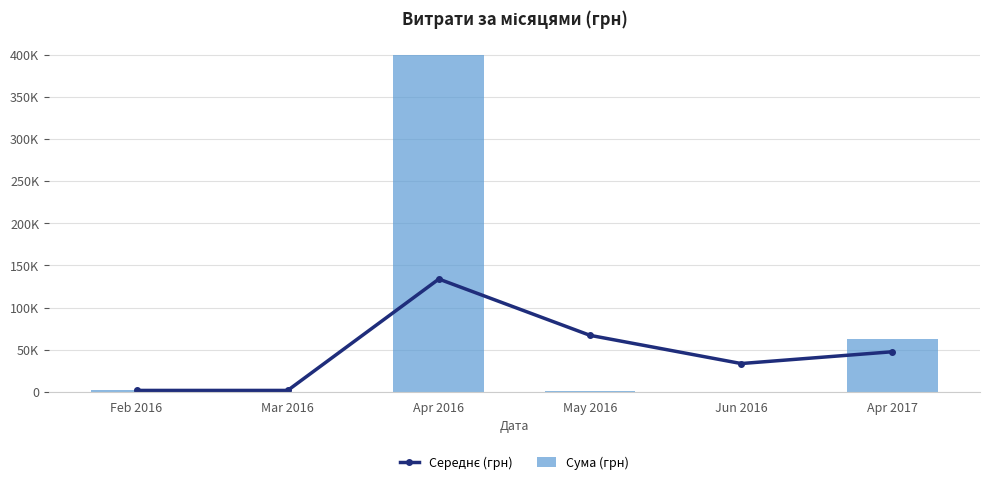

What is the label of the 5th bar from the right?

Mar 2016